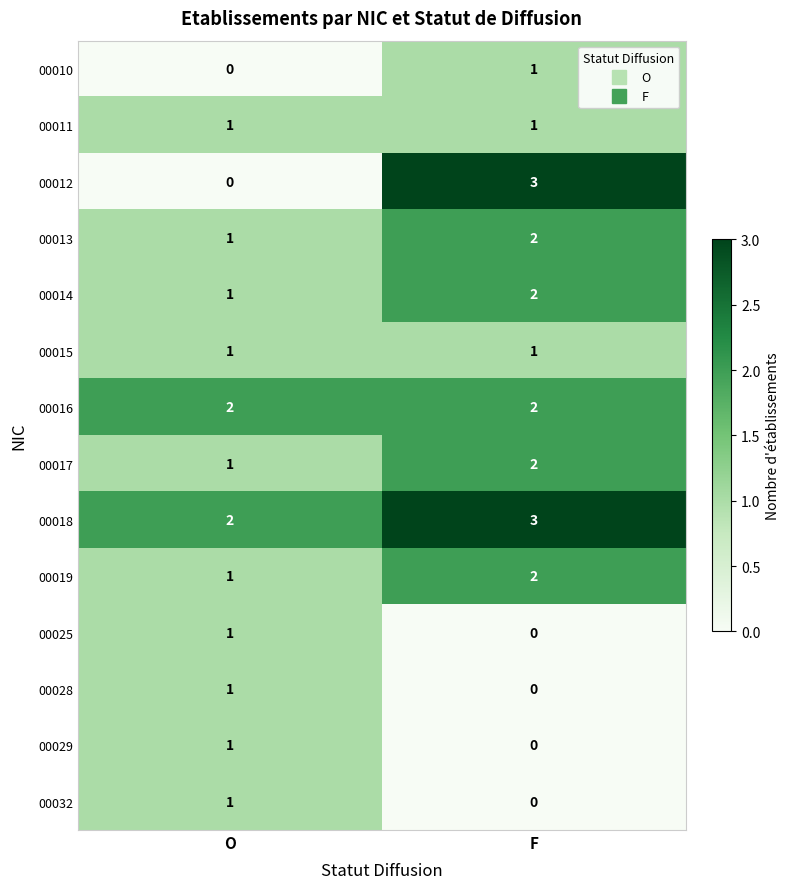

What is the sum of the 00017 values at O and F?

3